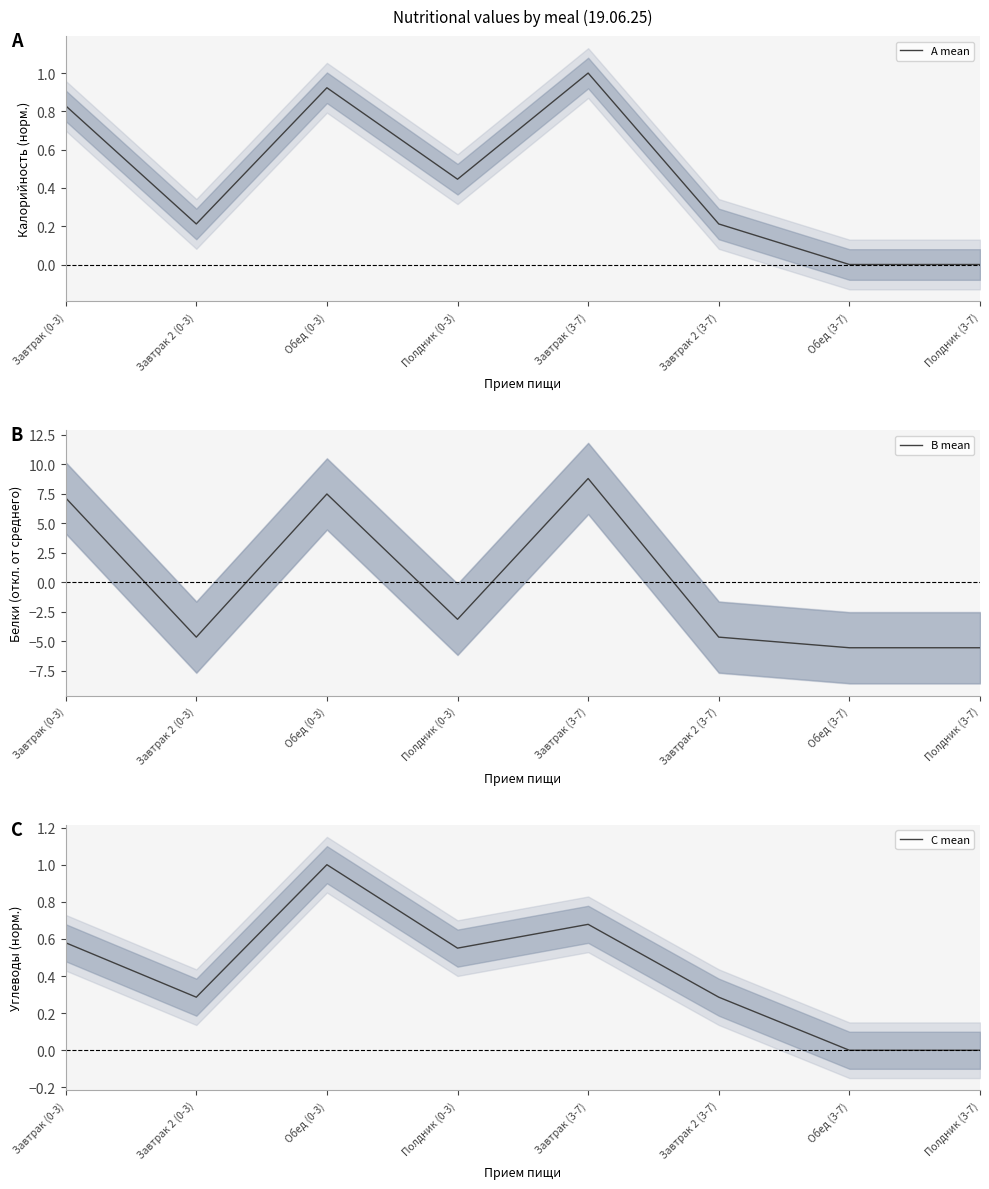

Between Полдник (0-3) and Полдник (3-7), which series saw the biggest shift?

B mean